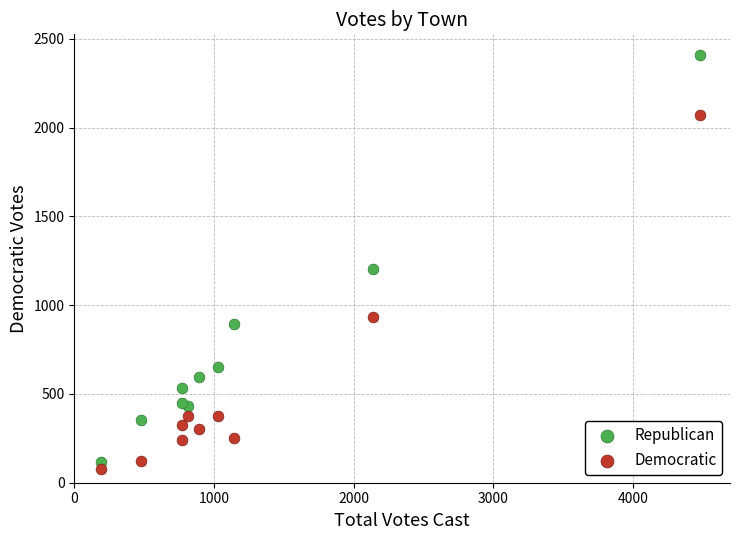

Which series reaches the minimum Y coordinate?

Democratic